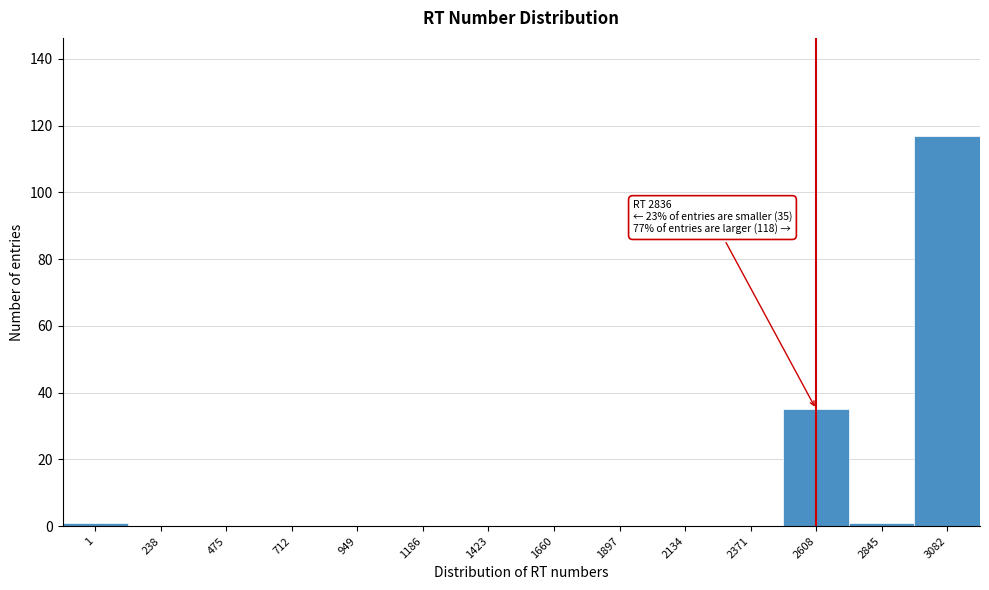

Reading left to right, extract all data points from this chart.

1=1	238=0	475=0	712=0	949=0	1186=0	1423=0	1660=0	1897=0	2134=0	2371=0	2608=35	2845=1	3082=117